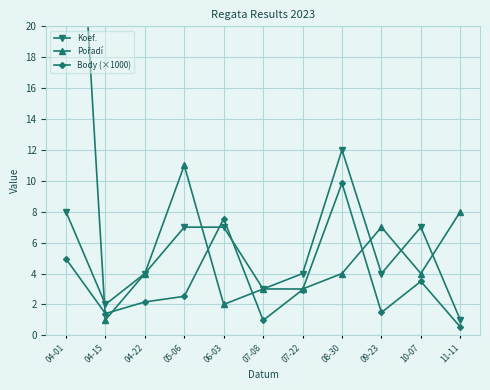

Reading right to left, transcribe all the data shown in this chart.

Koef.: 11-11=1.0	10-07=7.0	09-23=4.0	08-30=12.0	07-22=4.0	07-08=3.0	06-03=7.0	05-06=7.0	04-22=4.0	04-15=2.0	04-01=8.0
Pořadí: 11-11=8.0	10-07=4.0	09-23=7.0	08-30=4.0	07-22=3.0	07-08=3.0	06-03=2.0	05-06=11.0	04-22=4.0	04-15=1.0	04-01=44.0
Body (×1000): 11-11=0.5	10-07=3.5	09-23=1.5	08-30=9.9	07-22=3.0	07-08=1.0	06-03=7.6	05-06=2.5	04-22=2.2	04-15=1.4	04-01=5.0